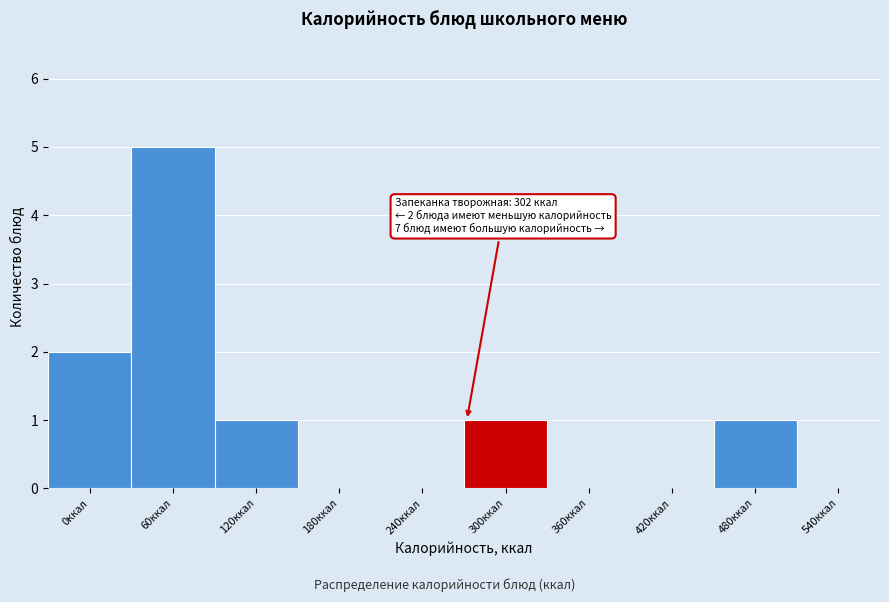

Reading left to right, extract all data points from this chart.

0ккал=2	60ккал=5	120ккал=1	180ккал=0	240ккал=0	300ккал=1	360ккал=0	420ккал=0	480ккал=1	540ккал=0